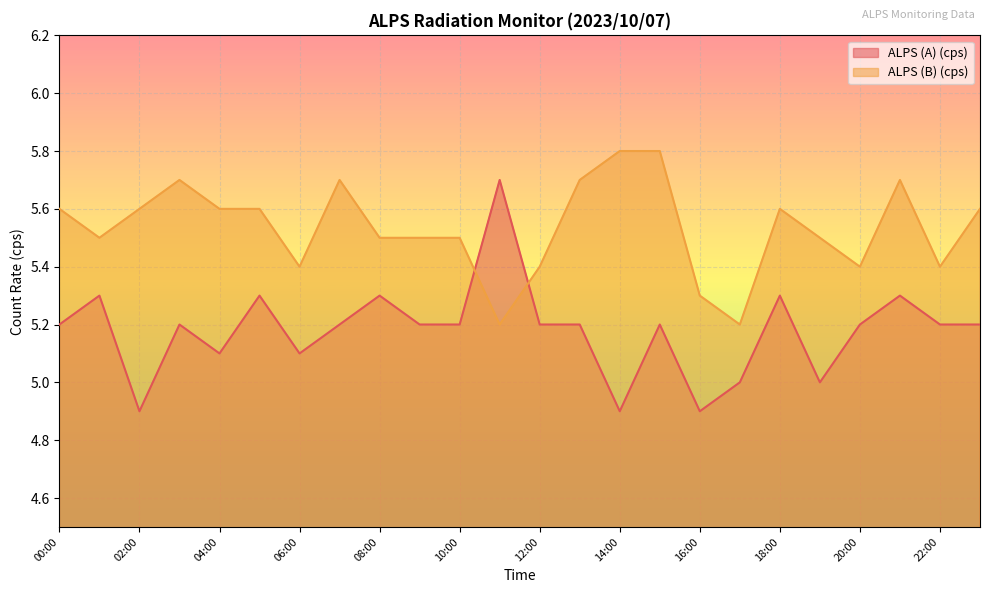

What is the spread (max minus min) of values at 22:00?

0.2